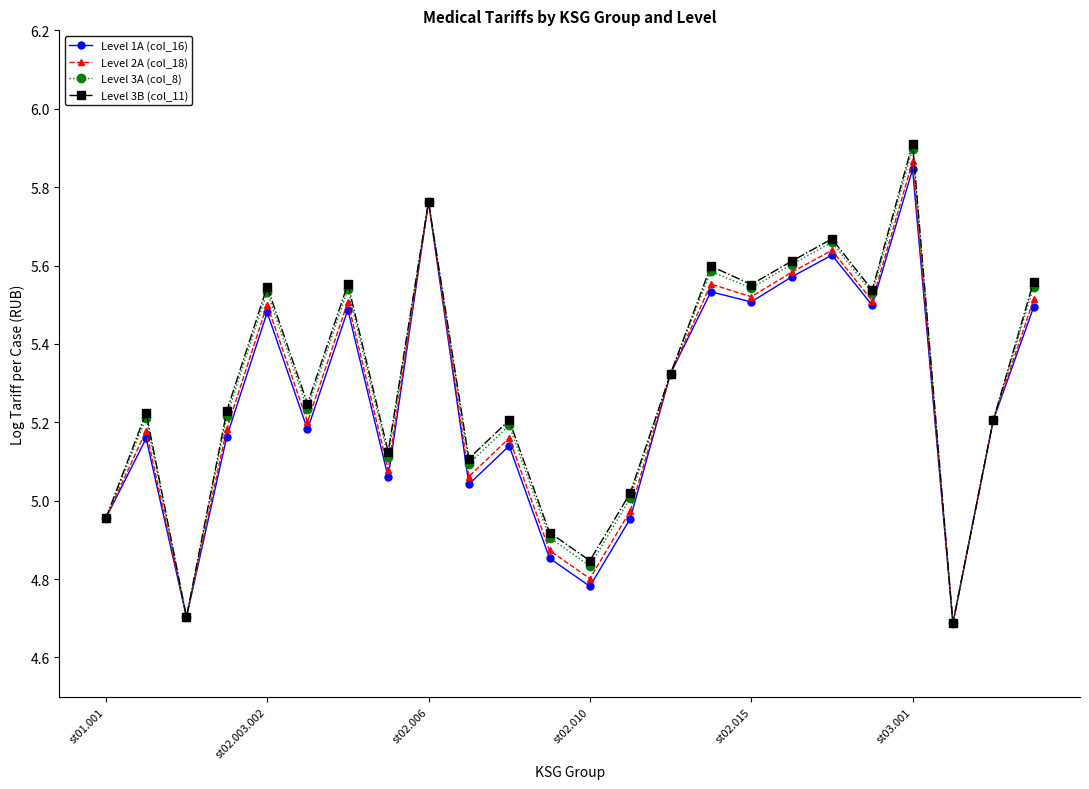

What is the minimum value for Level 3A (col_8)?

4.7